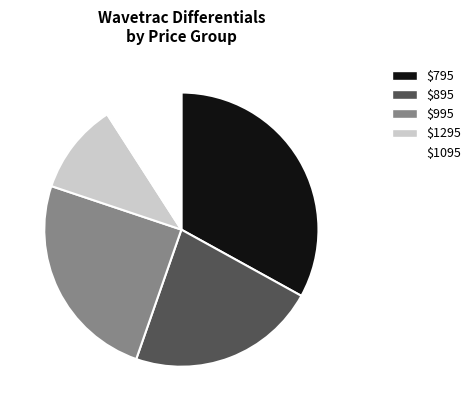

Which category has the biggest portion of the pie?

$795